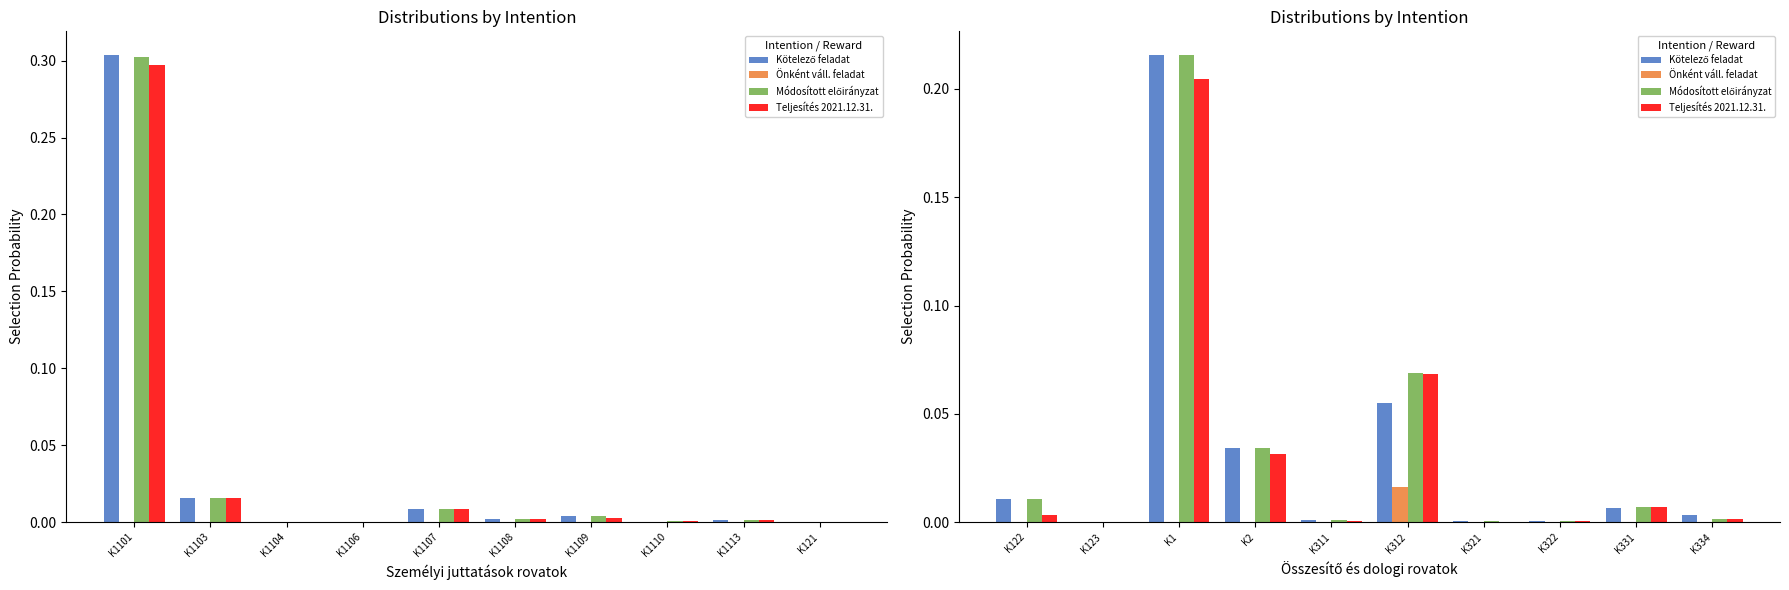

Which series changed the most between K2 and K312?

Teljesítés 2021.12.31.